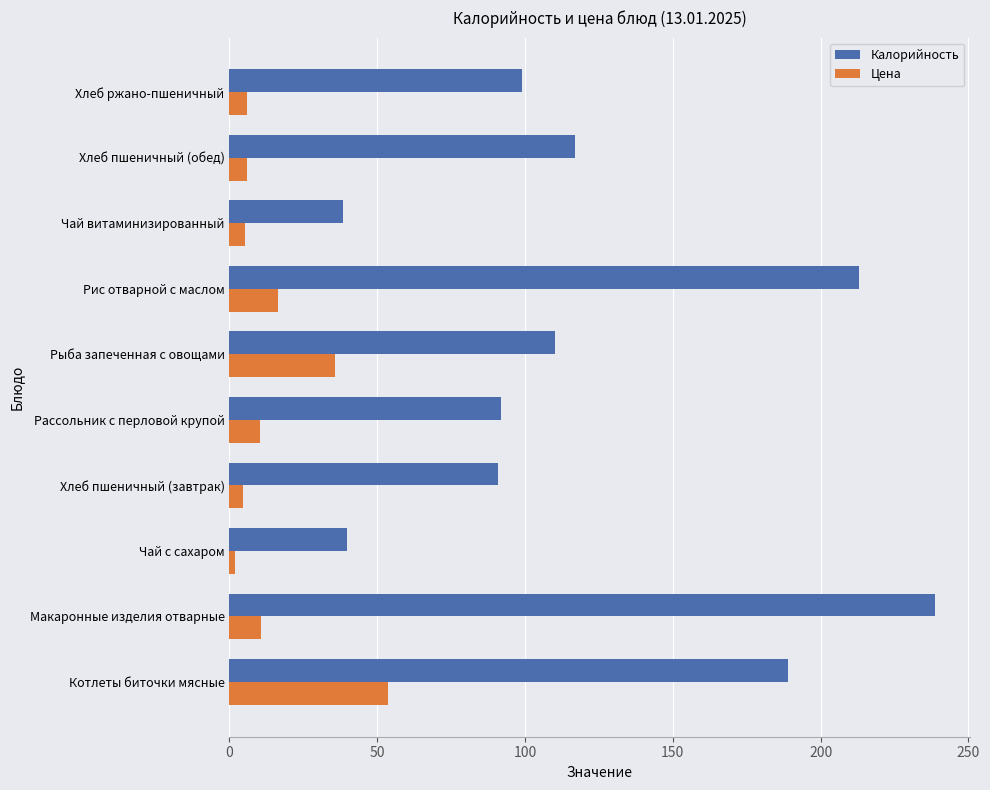

List the series in order of their peak value, lowest first.

Цена, Калорийность